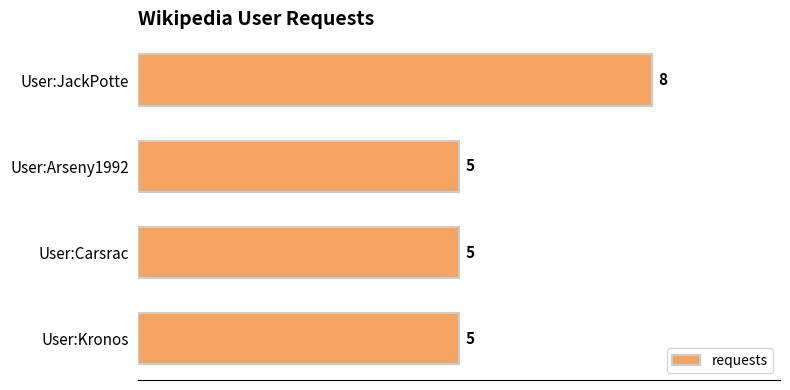

What is the difference between the maximum and second lowest values?

3